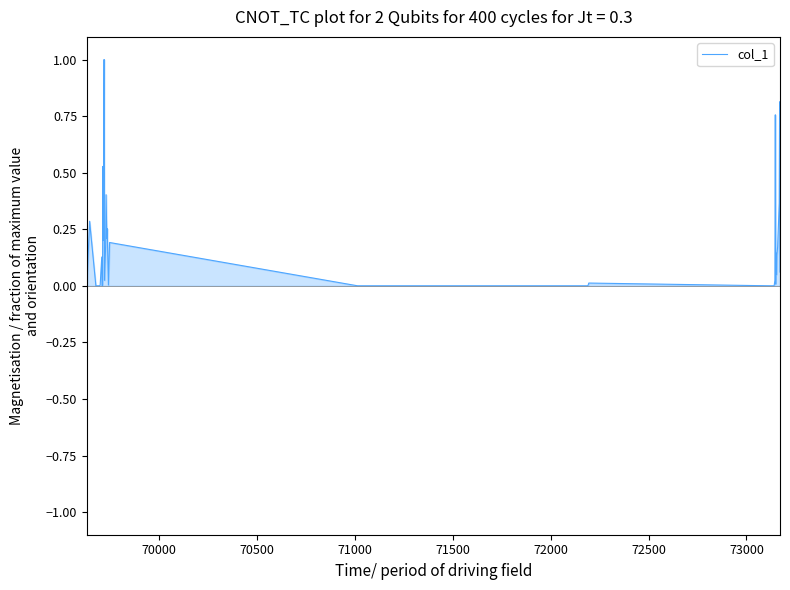

What is the difference between the maximum and minimum values?

1.0